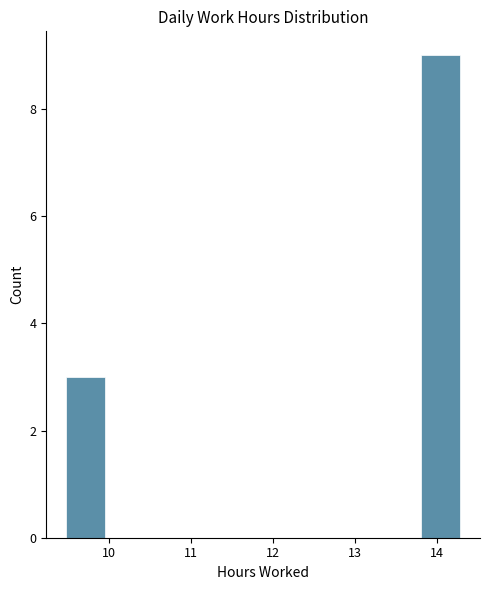

Reading left to right, list every bar in this chart as the range it spans on the x-axis followed by its height. Neither the bar edges nor the heights are printed on the chart, so give them approximately, as read against the axes.

9.48 to 9.96: 3
9.96 to 10.44: 0
10.44 to 10.92: 0
10.92 to 11.40: 0
11.40 to 11.88: 0
11.88 to 12.36: 0
12.36 to 12.84: 0
12.84 to 13.32: 0
13.32 to 13.80: 0
13.80 to 14.28: 9